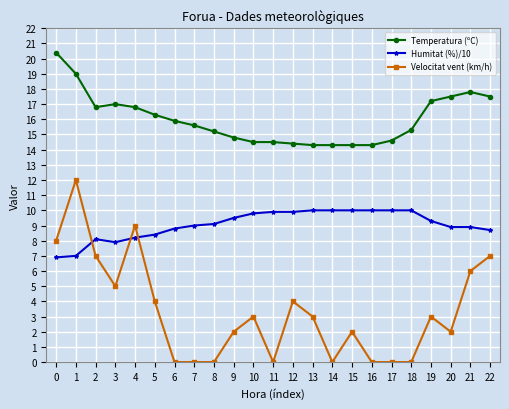

How many data points in Velocitat vent (km/h) are less than 3?

11